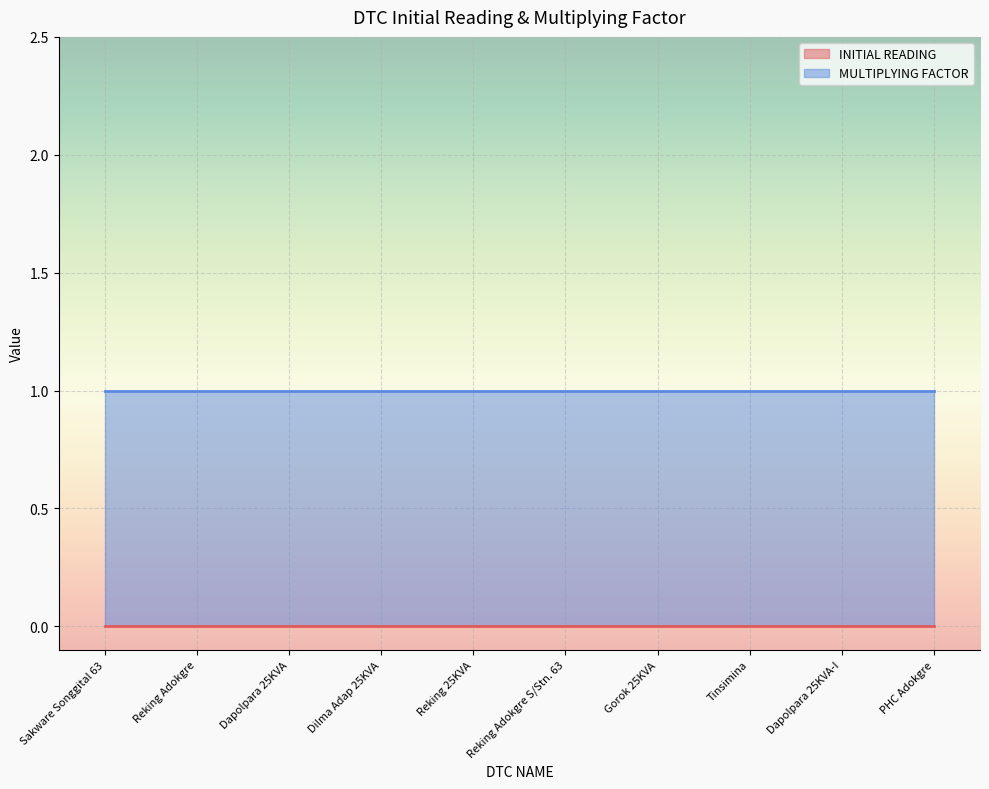

Reading right to left, extract all data points from this chart.

INITIAL READING: 0	0	0	0	0	0	0	0	0	0
MULTIPLYING FACTOR: 1	1	1	1	1	1	1	1	1	1